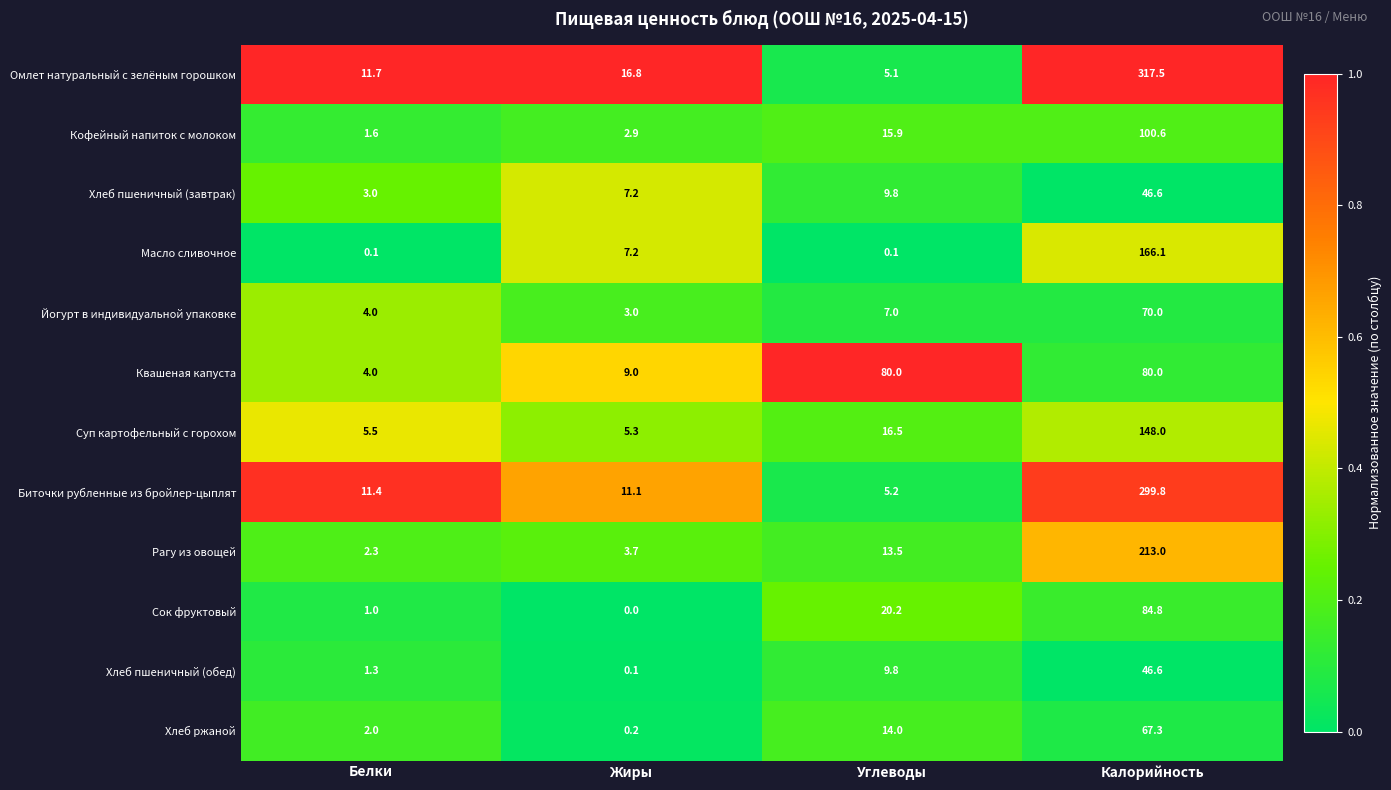

What is the difference between the Йогурт в индивидуальной упаковке values at Жиры and Белки?

1.0